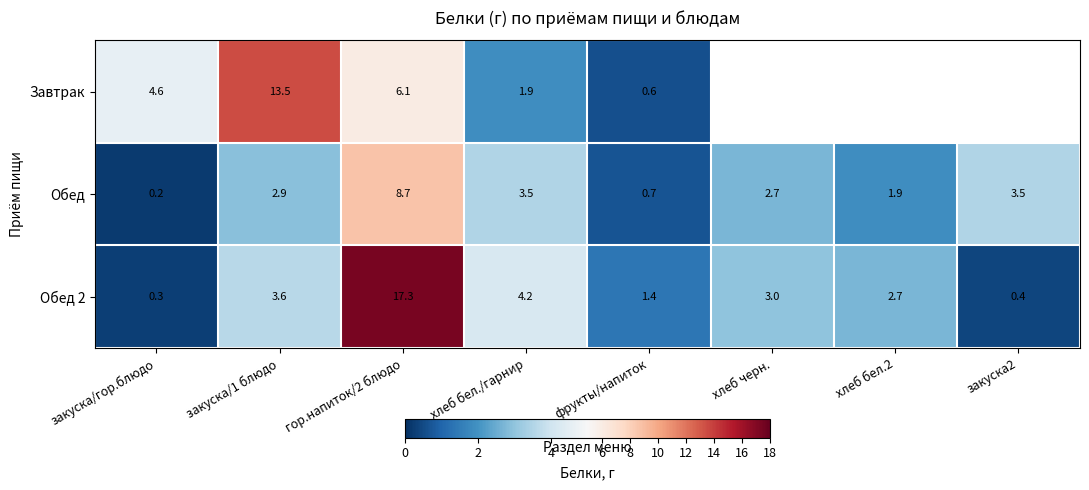

At which label is Обед 2 closest to 8?

хлеб бел./гарнир